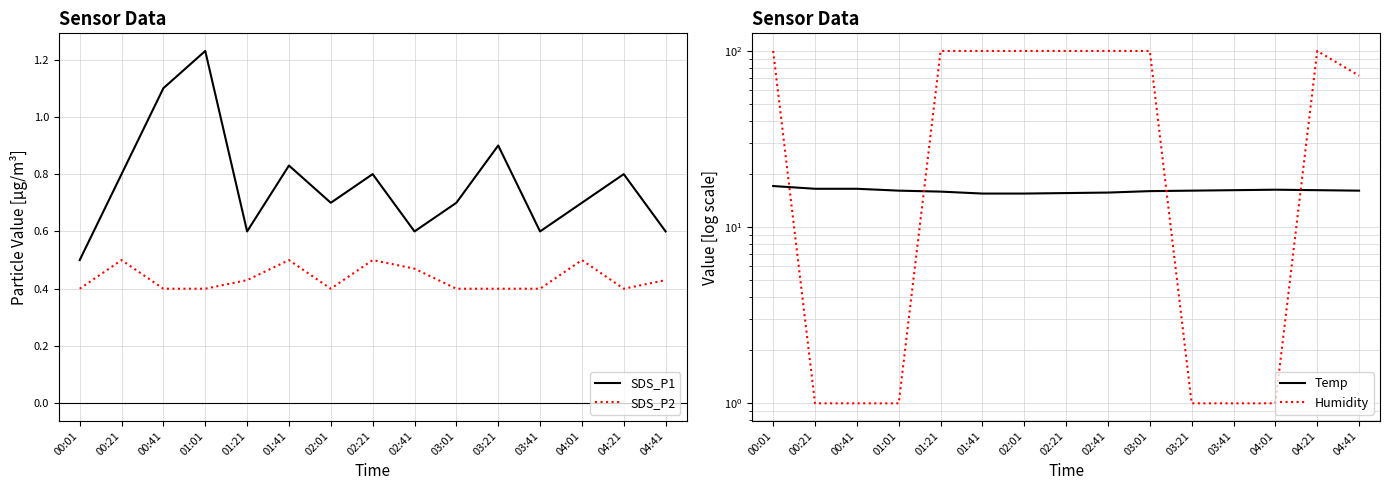

Between 00:01 and 02:41, which series saw the biggest shift?

Temp